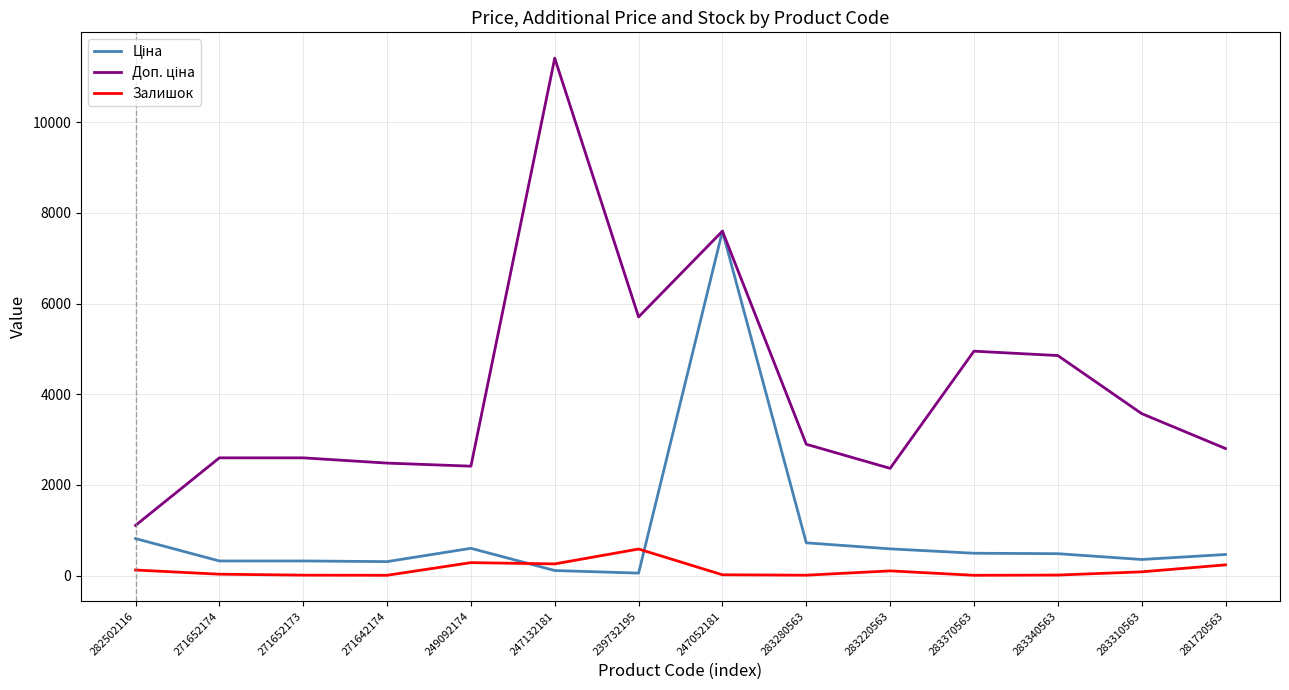

Is it true that Залишок equals 260.0 at 247132181?

True